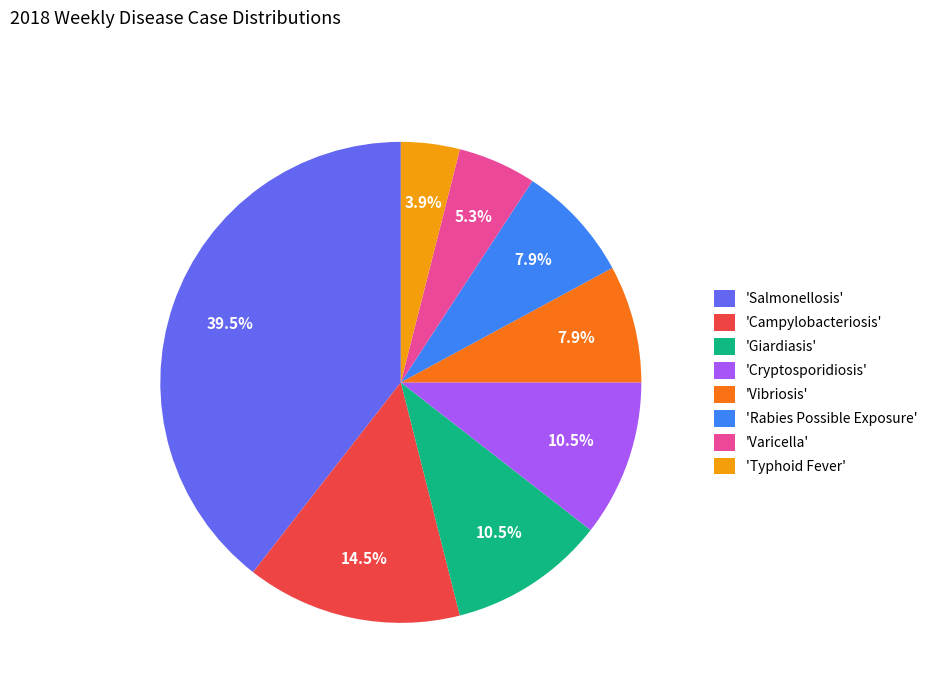

Which category has the biggest portion of the pie?

'Salmonellosis'